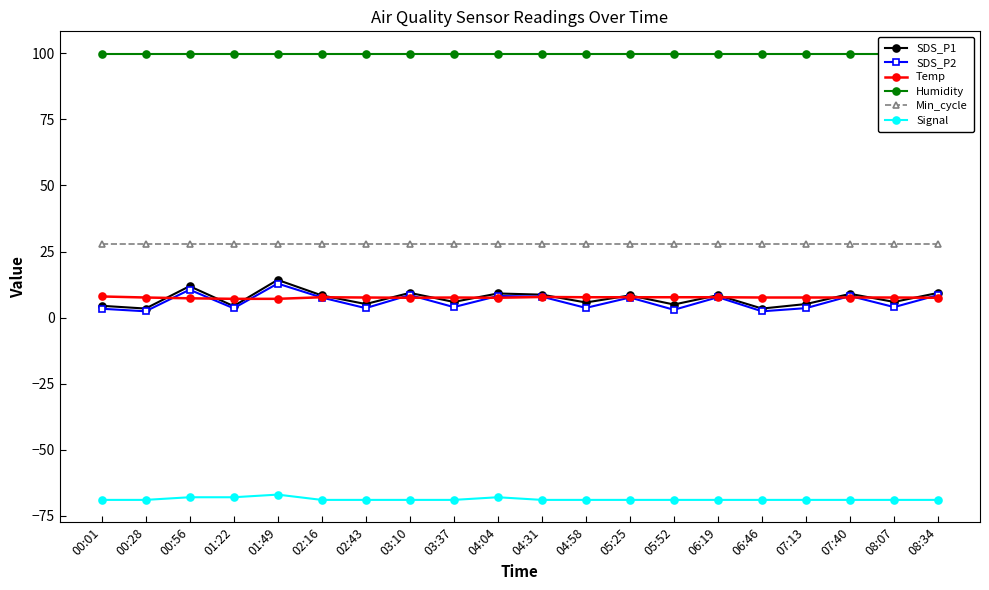

What is the label of the 3rd point from the right?

07:40